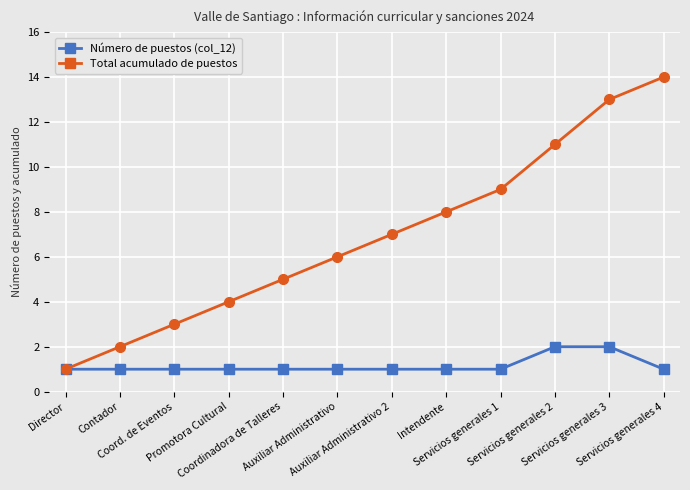

What is the label of the 7th point from the left?

Auxiliar Administrativo 2